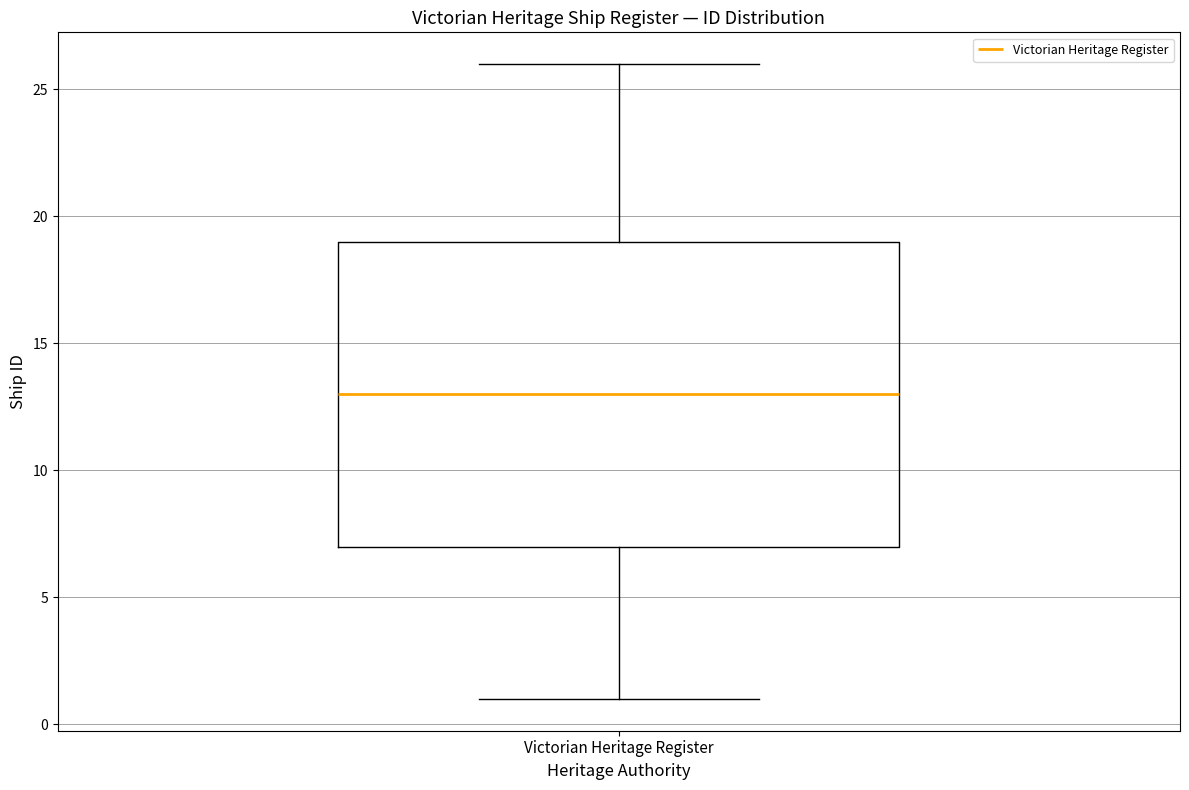

Where is the upper edge of the box for Victorian Heritage Register on the y-axis? The values are not printed on the chart, so give them approximately, as read against the axis.

19